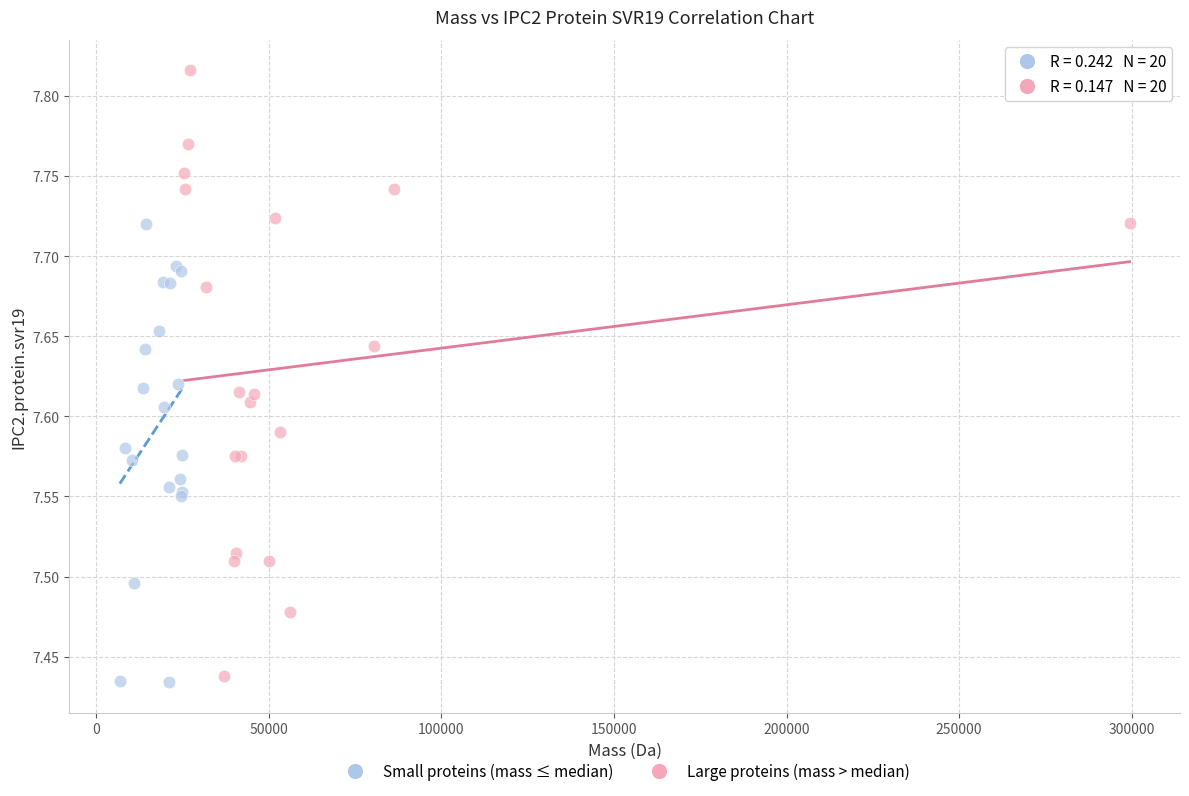

Which series has the largest Y range (max minus min)?

Large proteins (mass > median)